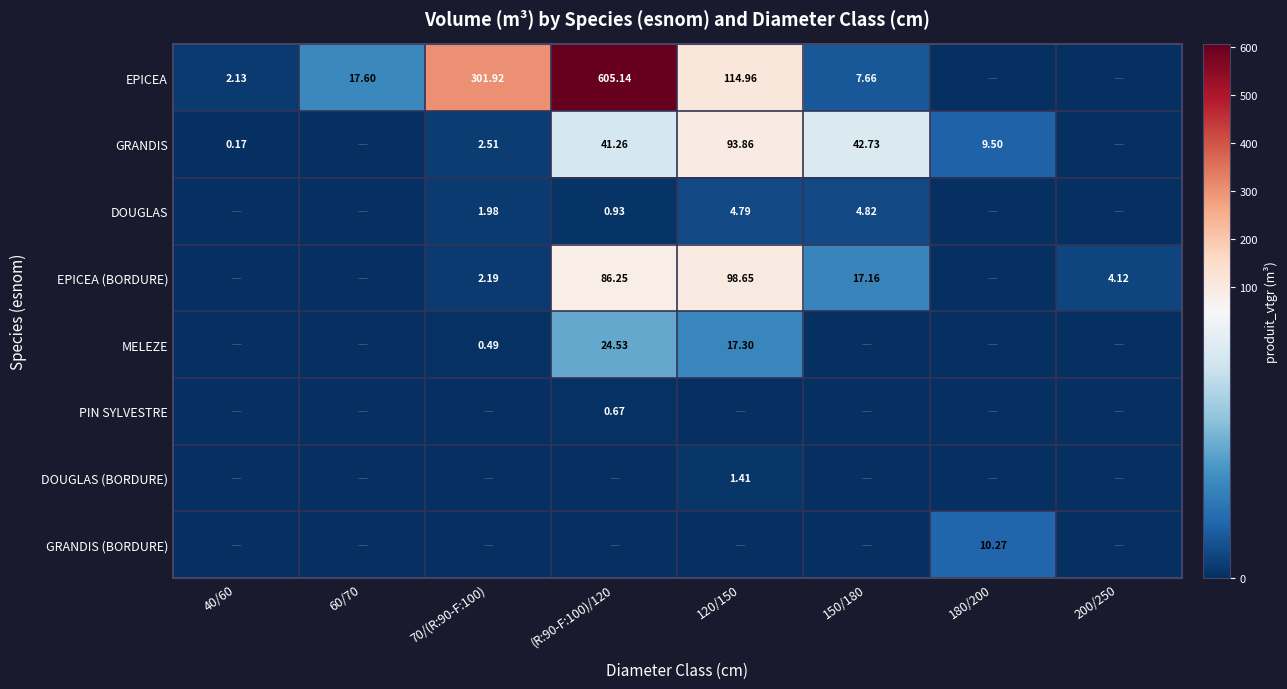

List the series in order of their peak value, highest first.

EPICEA, EPICEA (BORDURE), GRANDIS, MELEZE, GRANDIS (BORDURE), DOUGLAS, DOUGLAS (BORDURE), PIN SYLVESTRE